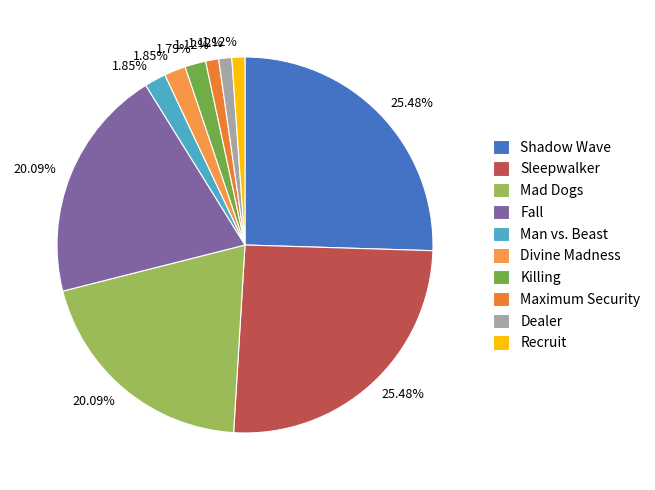

To the nearest percent, what portion does Killing represent?

2%